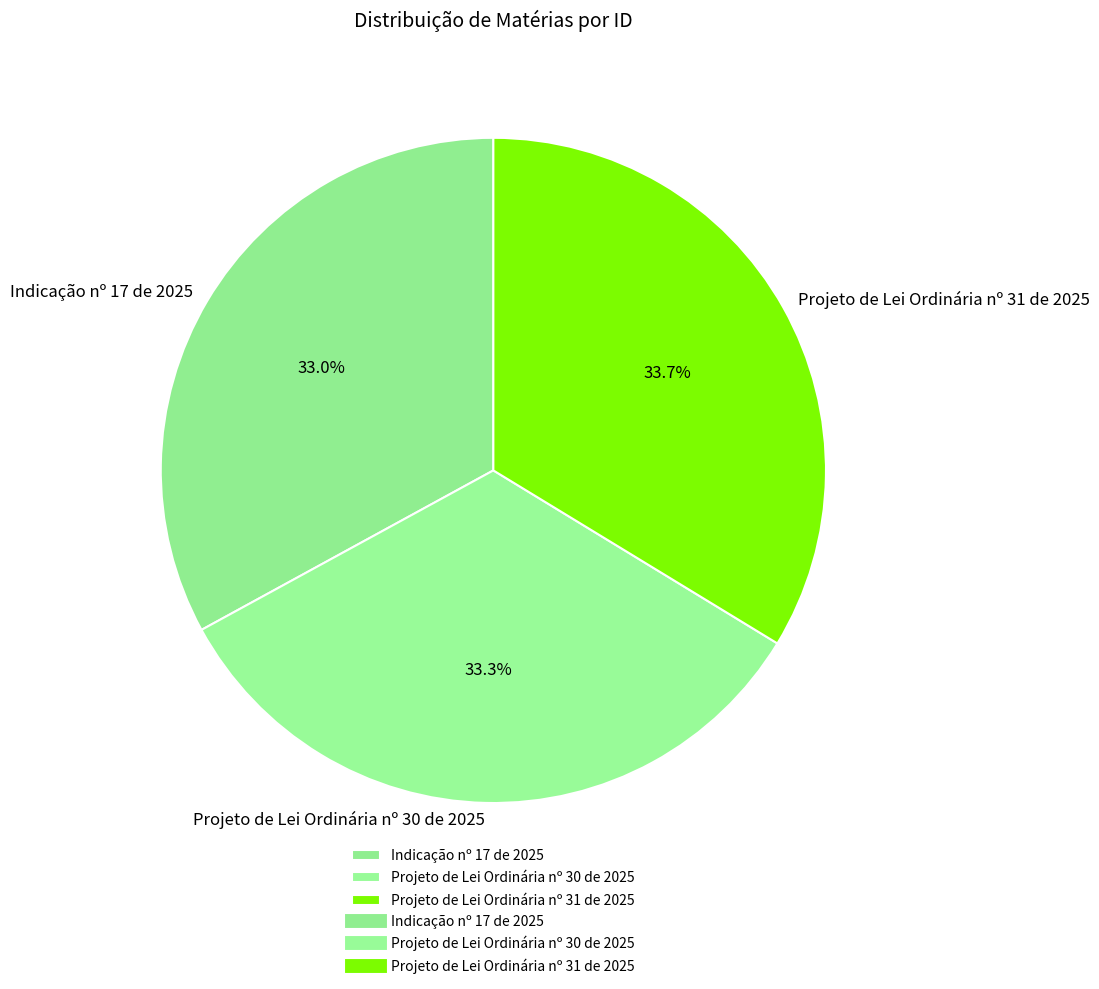

What percentage is NOT represented by Indicação nº 17 de 2025?

67.0%